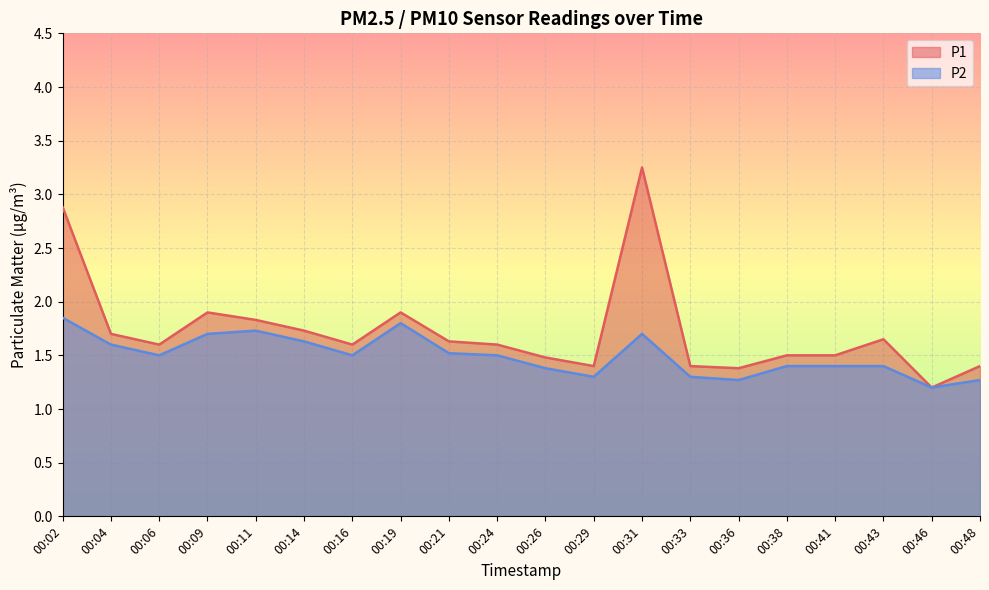

True or false: P1 and P2 intersect in this chart.

False